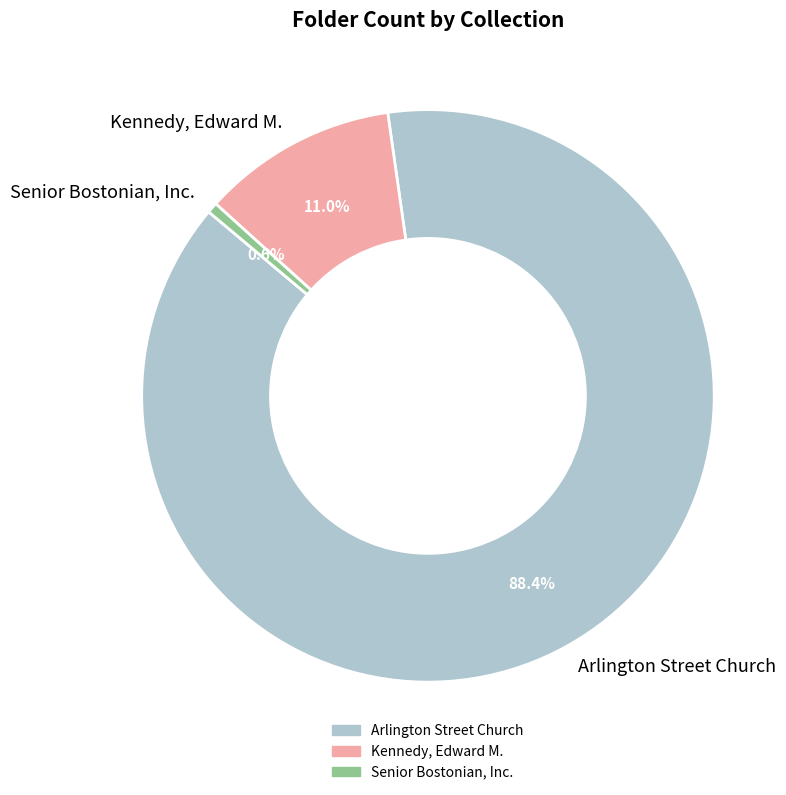

What percentage is NOT represented by Kennedy, Edward M.?

89.0%